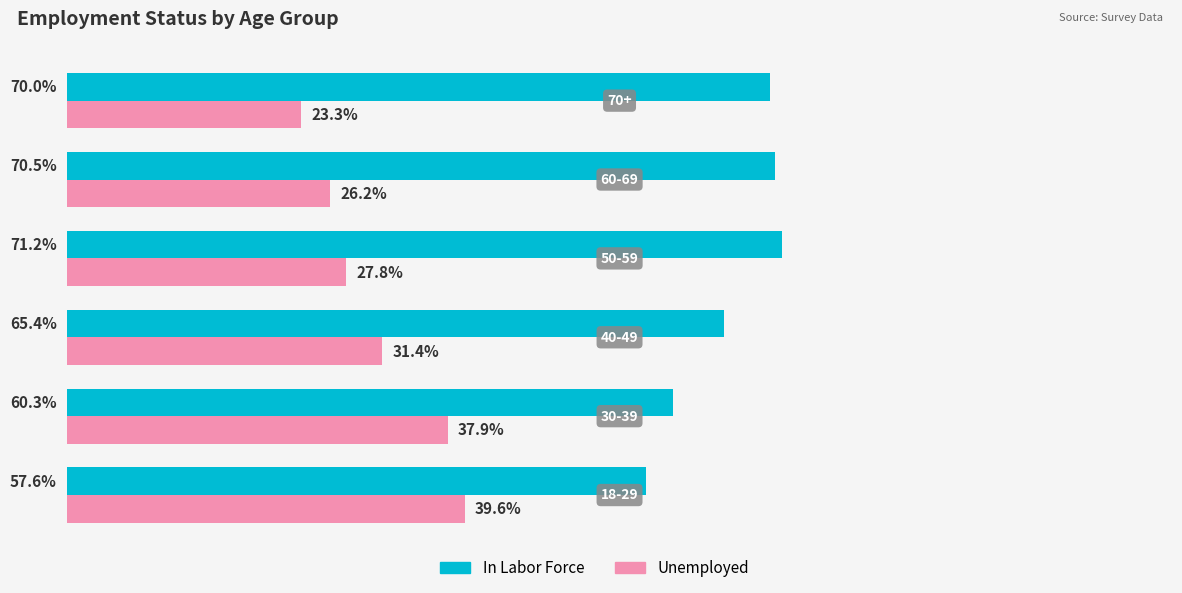

Rank the series by their maximum value, from lowest to highest.

Unemployed, In Labor Force